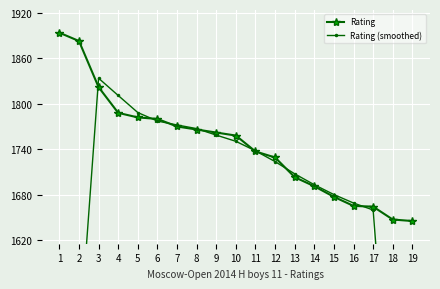

At which category is the sum across all series the highest?

3